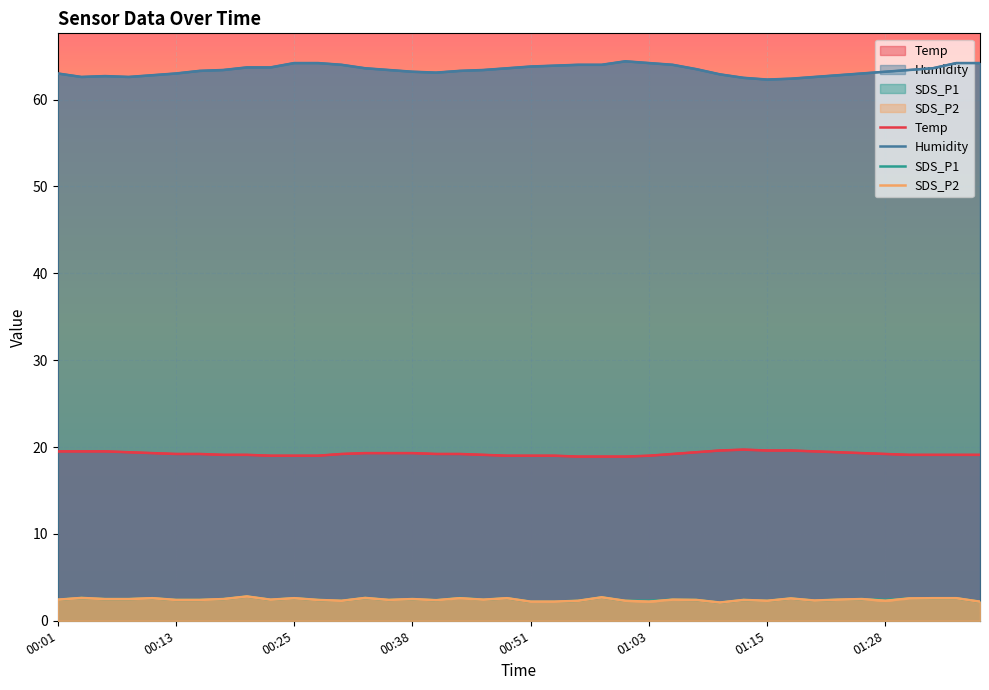

How many lines are shown in the chart?

4